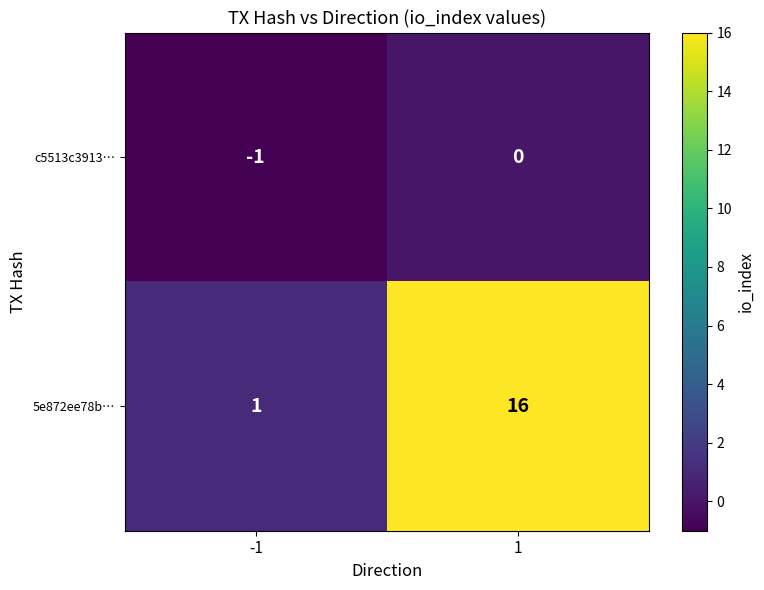

At -1, list the series in order from smallest to largest.

c5513c3913…, 5e872ee78b…